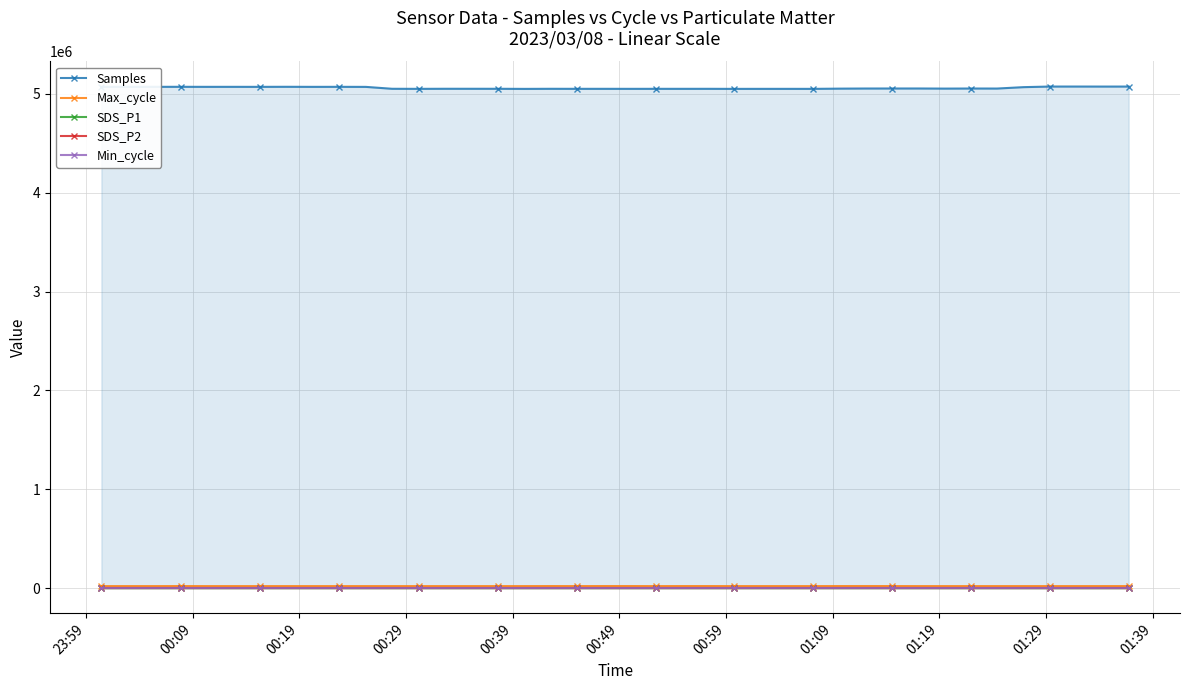

True or false: Max_cycle has more than 0 interior local peaks.

True